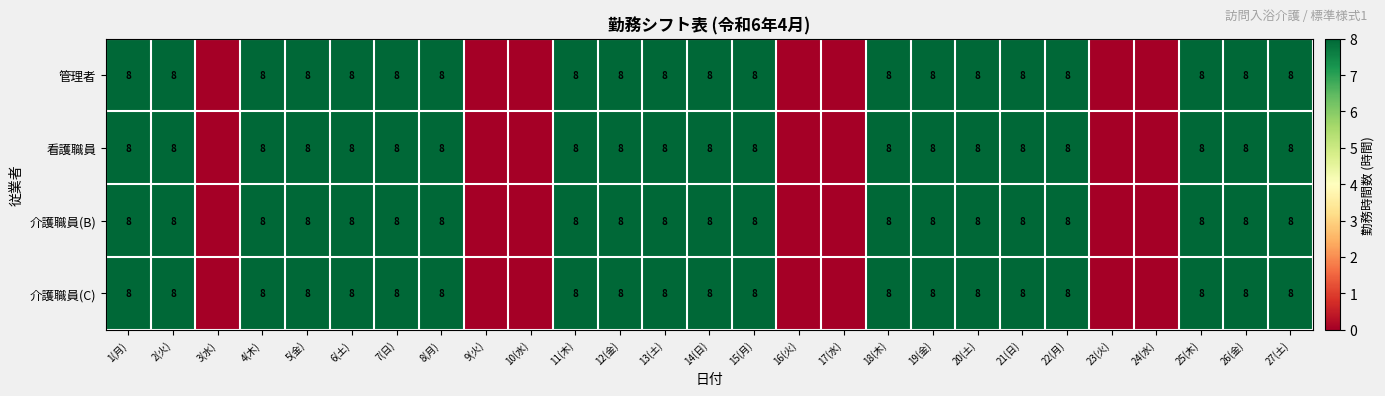

The value of 管理者 at 18(木) is 8. True or false?

True